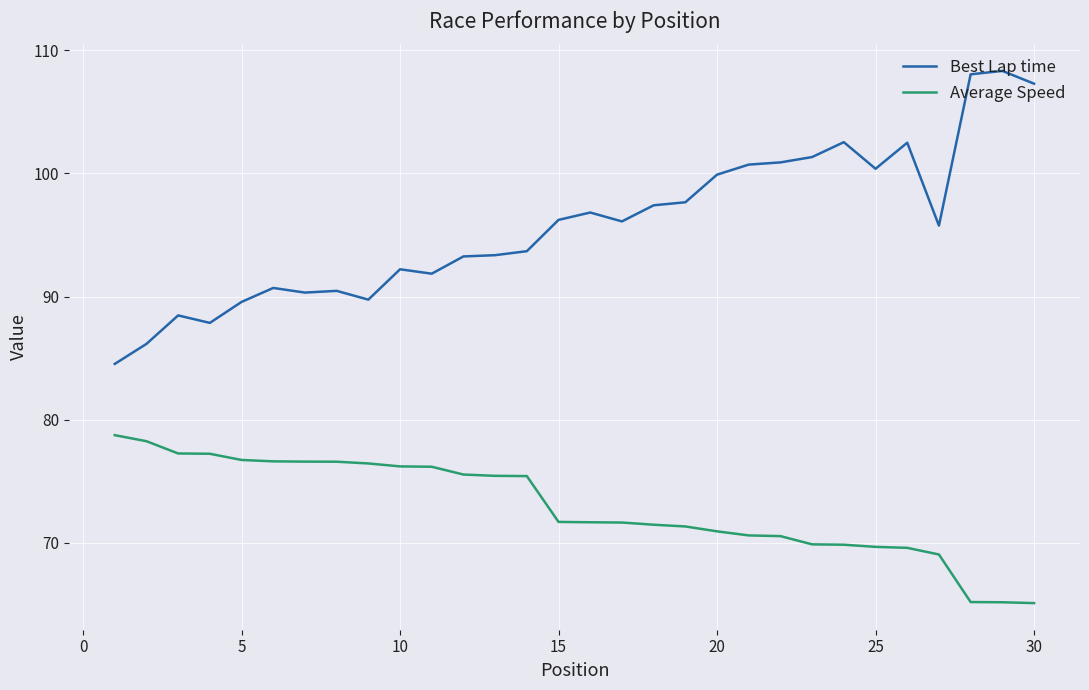

Rank the series by their maximum value, from highest to lowest.

Best Lap time, Average Speed